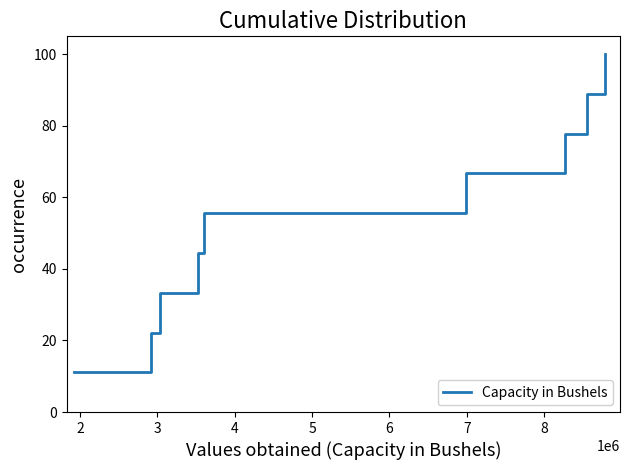

What is the smallest value displayed?

11.1